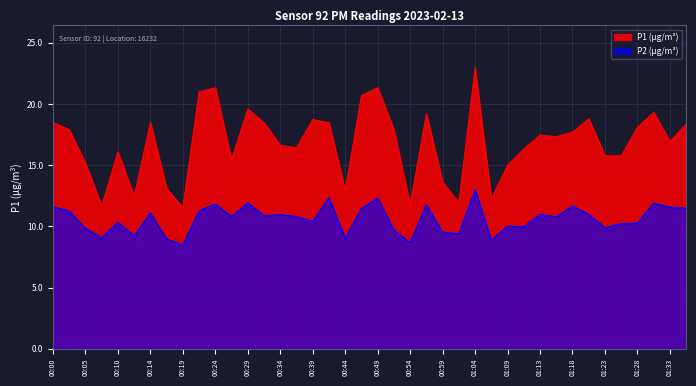

What is the total value across all series at 01:01?

21.3